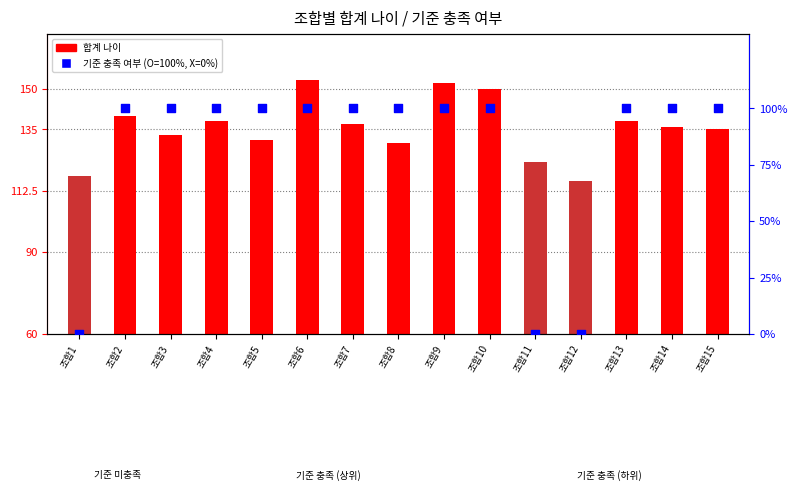

What is the total value across all series at 조합10?

250